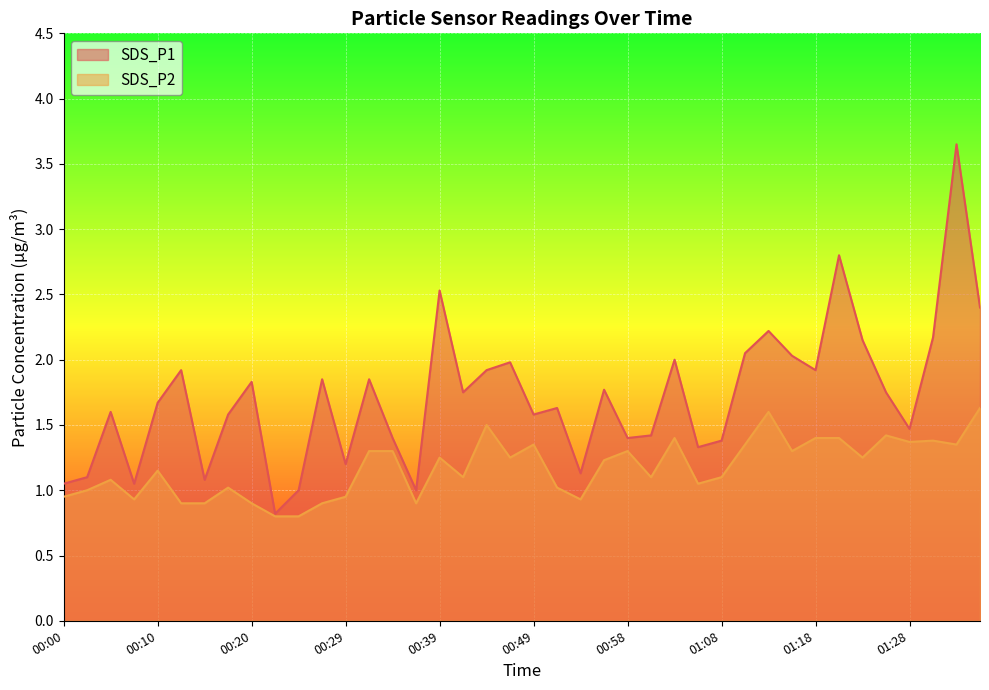

What is the greatest value displayed?

3.6